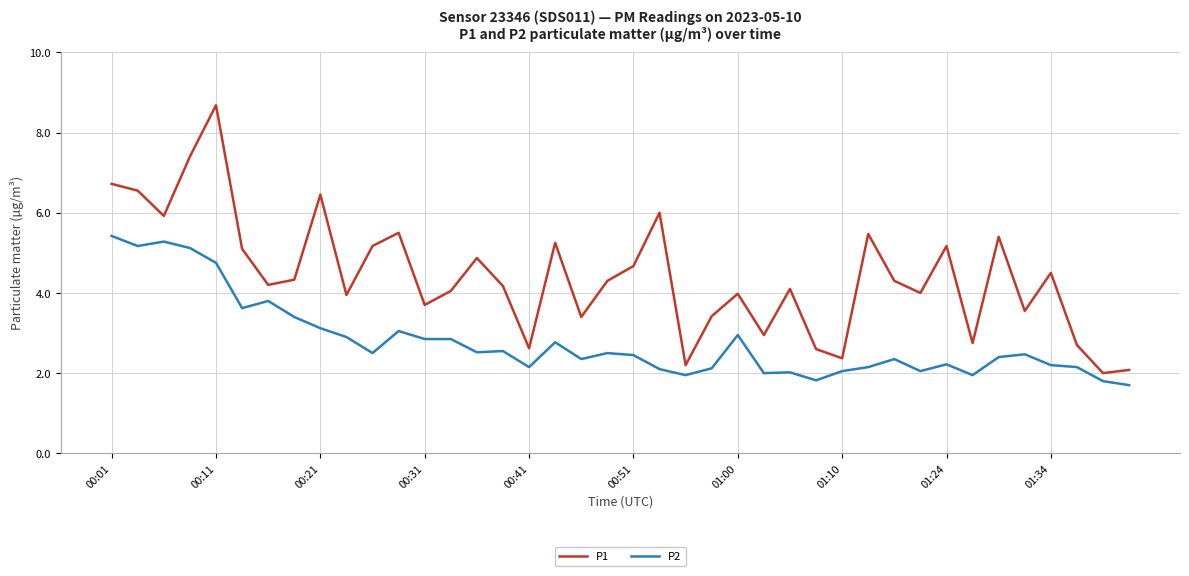

What is the minimum value for P2?

1.7